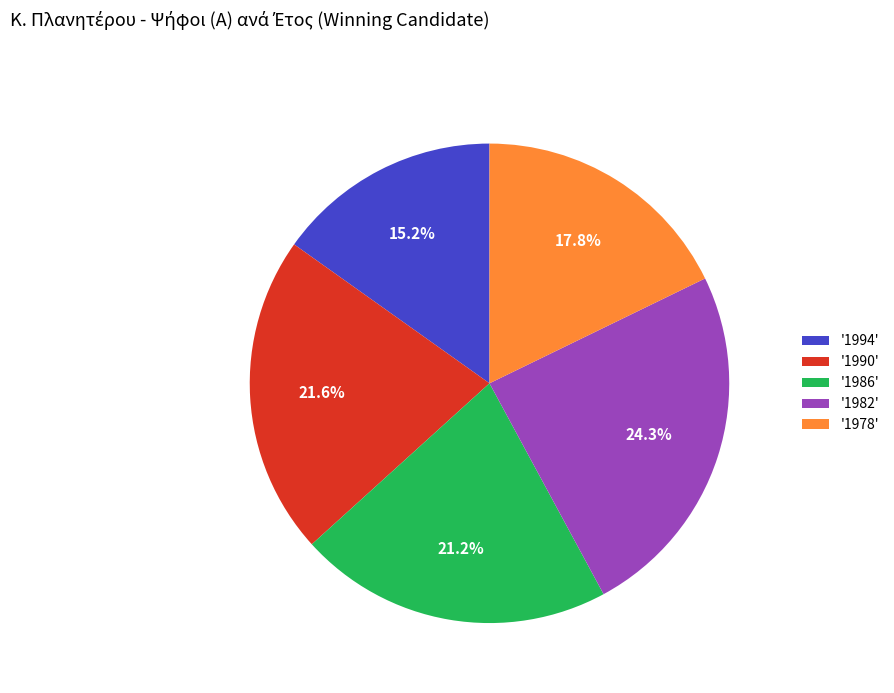

Approximately how many times larger is the value at '1986' compared to '1994'?

1.4